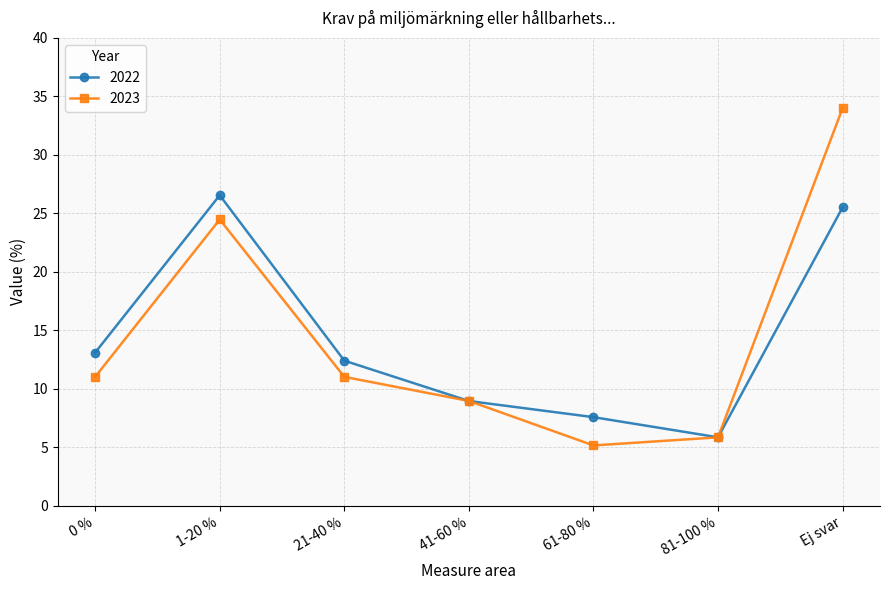

What is the label of the 4th point from the left?

41-60 %